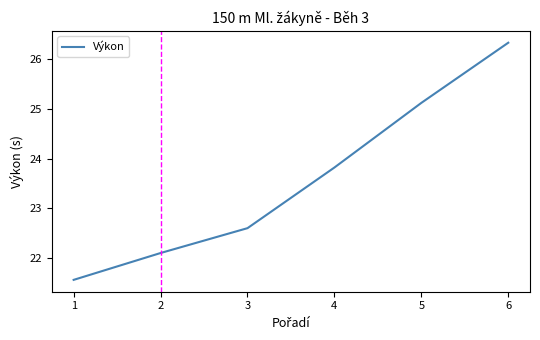

Does the chart display data point markers on the line(s)?

No